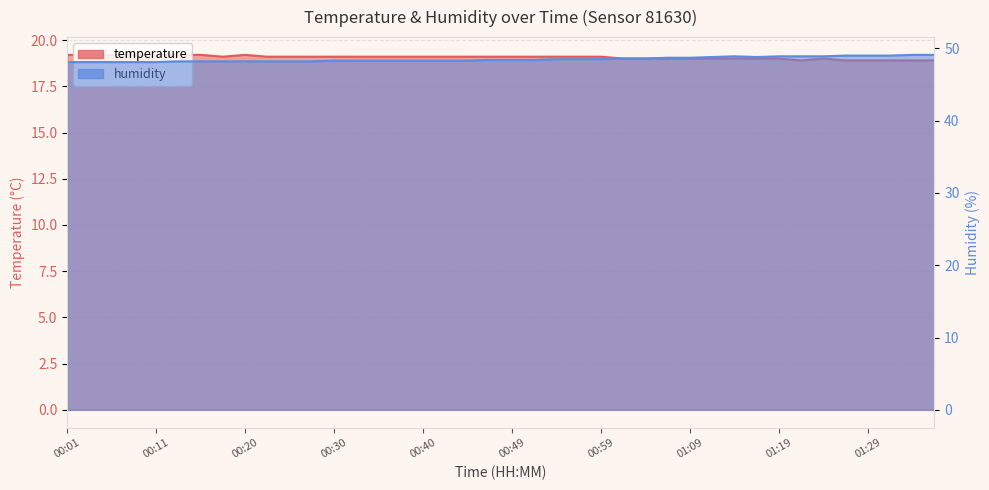

What are all the series names shown in the legend?

temperature, humidity